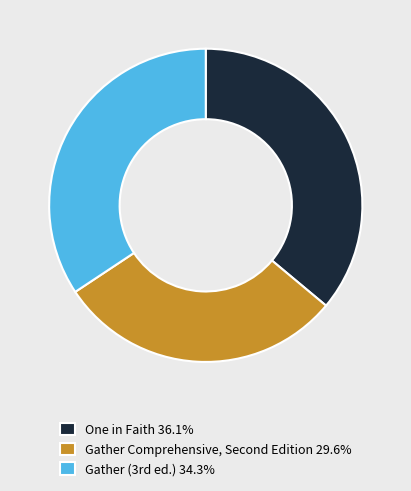

Which slice is the largest?

One in Faith